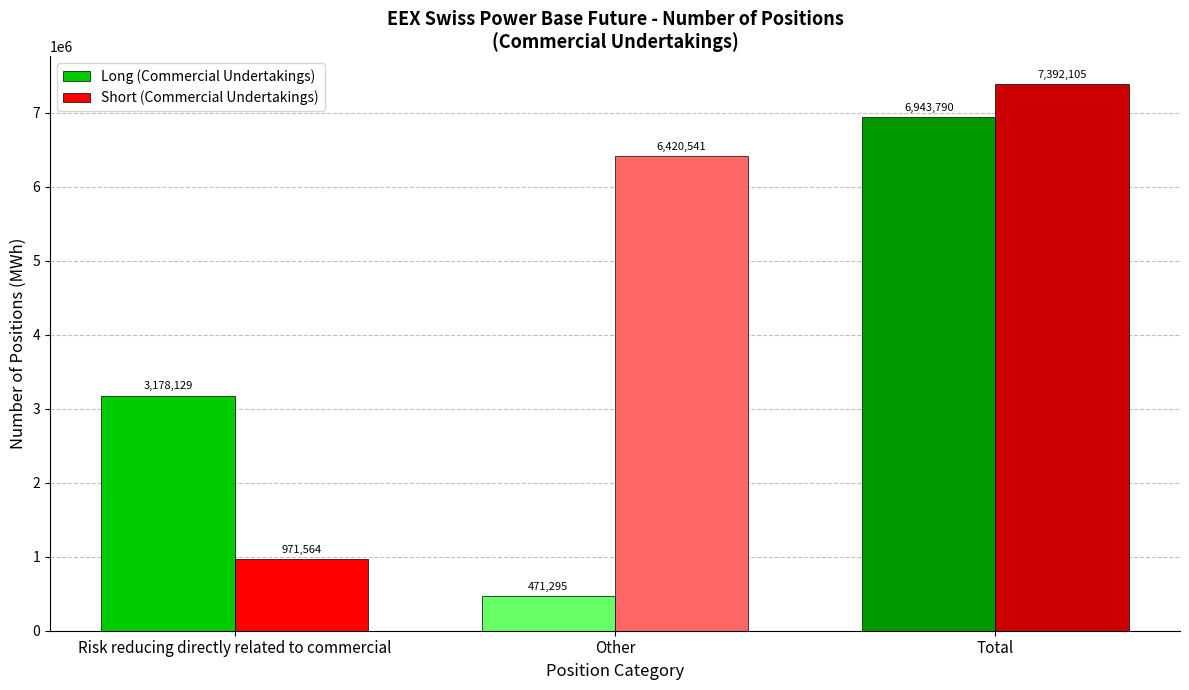

True or false: Short (Commercial Undertakings) has a value of 7392105 at Total.

True